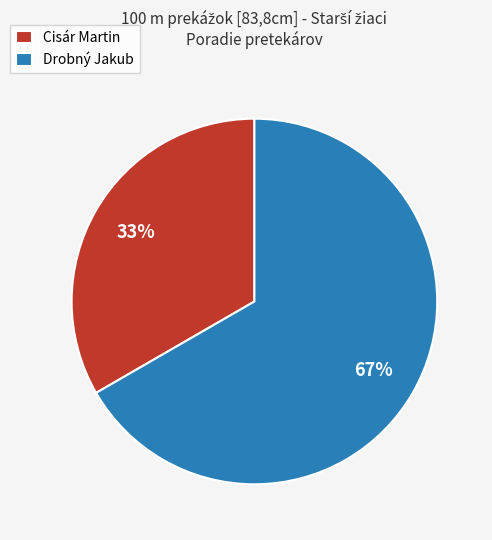

To the nearest percent, what percentage of the pie is Drobný Jakub?

67%